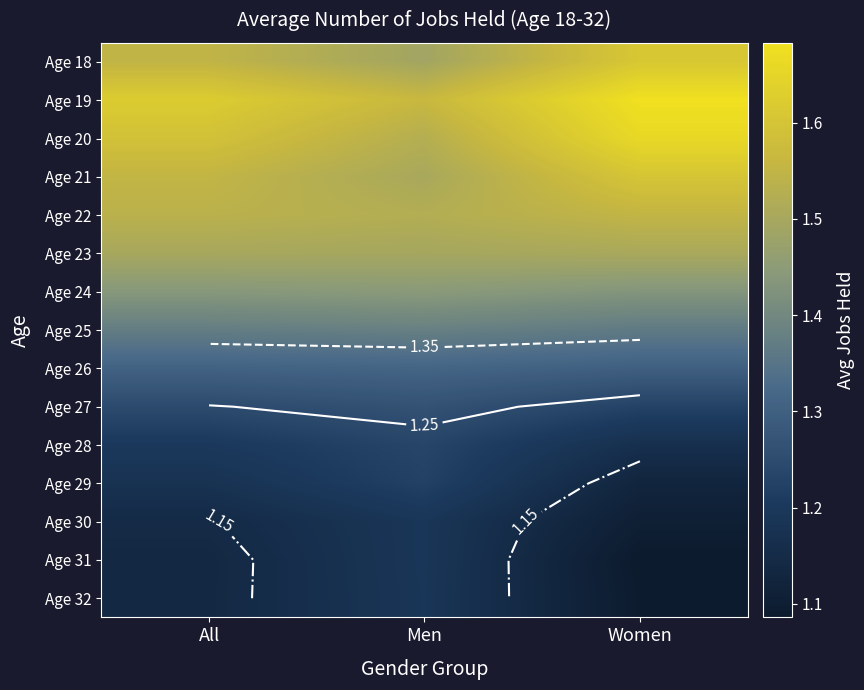

True or false: Age 31 has a value of 1.9 at Women.

False